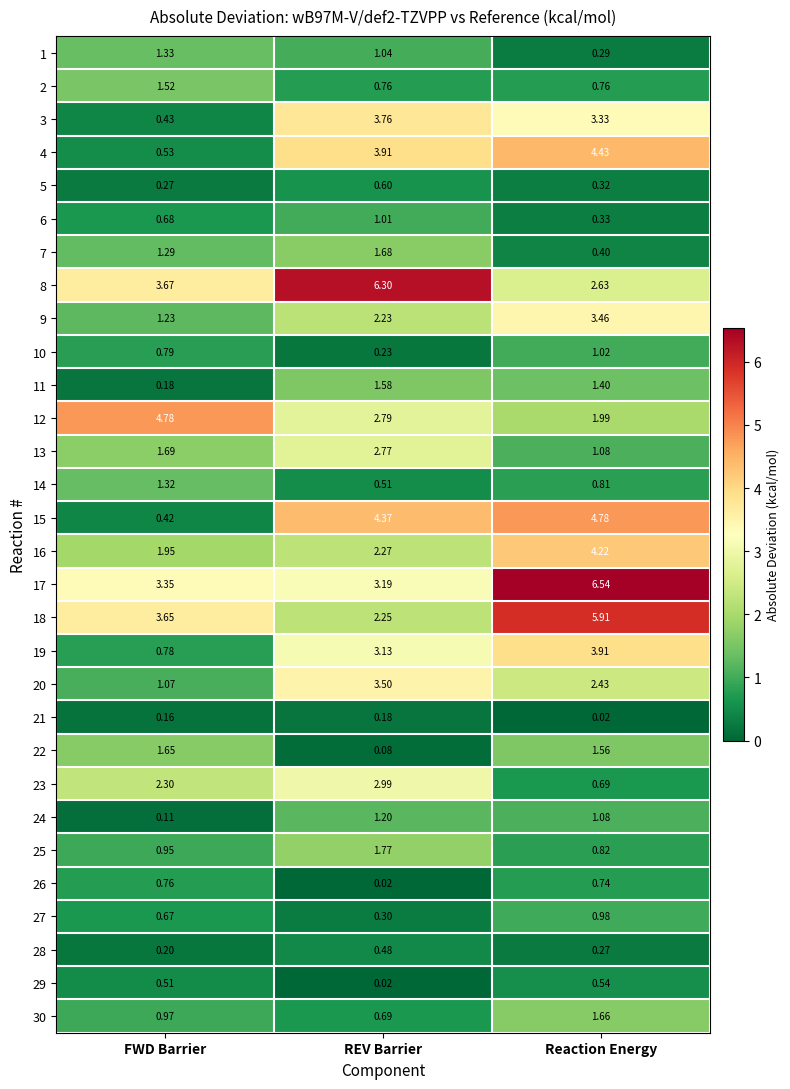

Where is 18 nearest to the value 4?

FWD Barrier